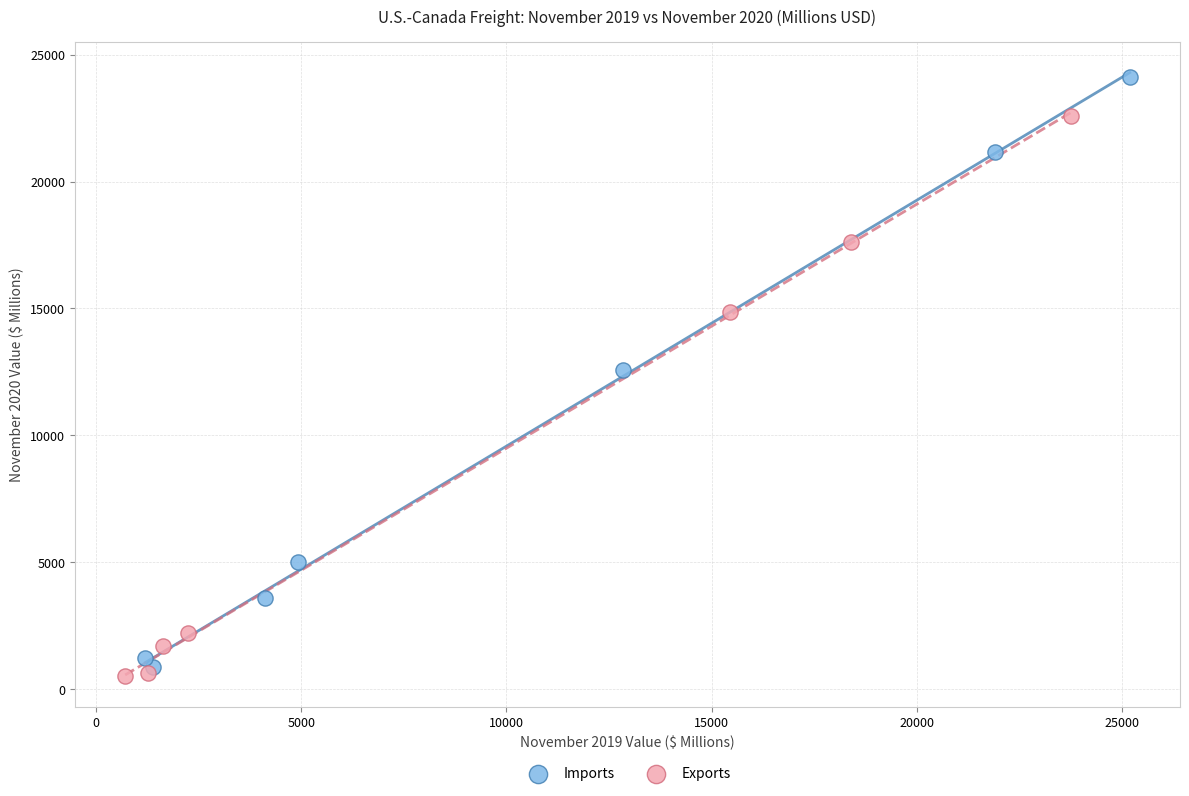

Which series has the widest spread of Y values?

Imports